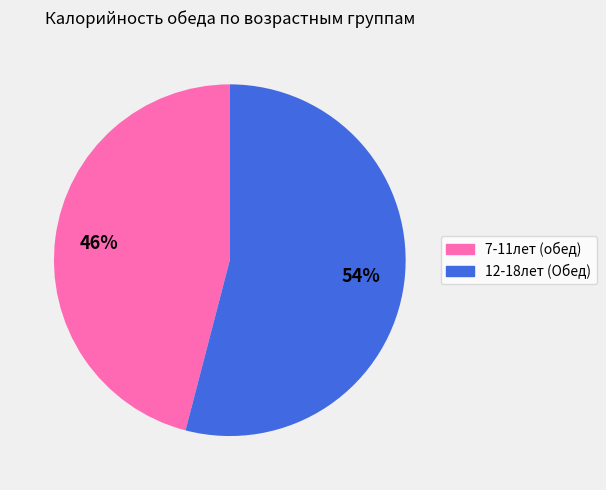

To the nearest percent, what is the difference between the 7-11лет (обед) and 12-18лет (Обед) slice percentages?

8%